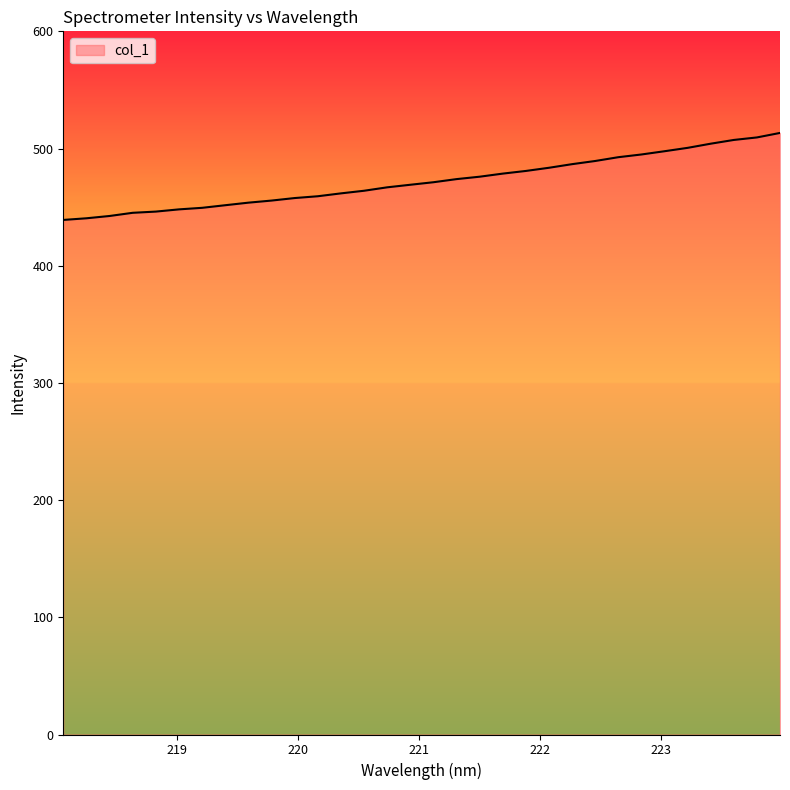

What is the smallest value displayed?

439.1